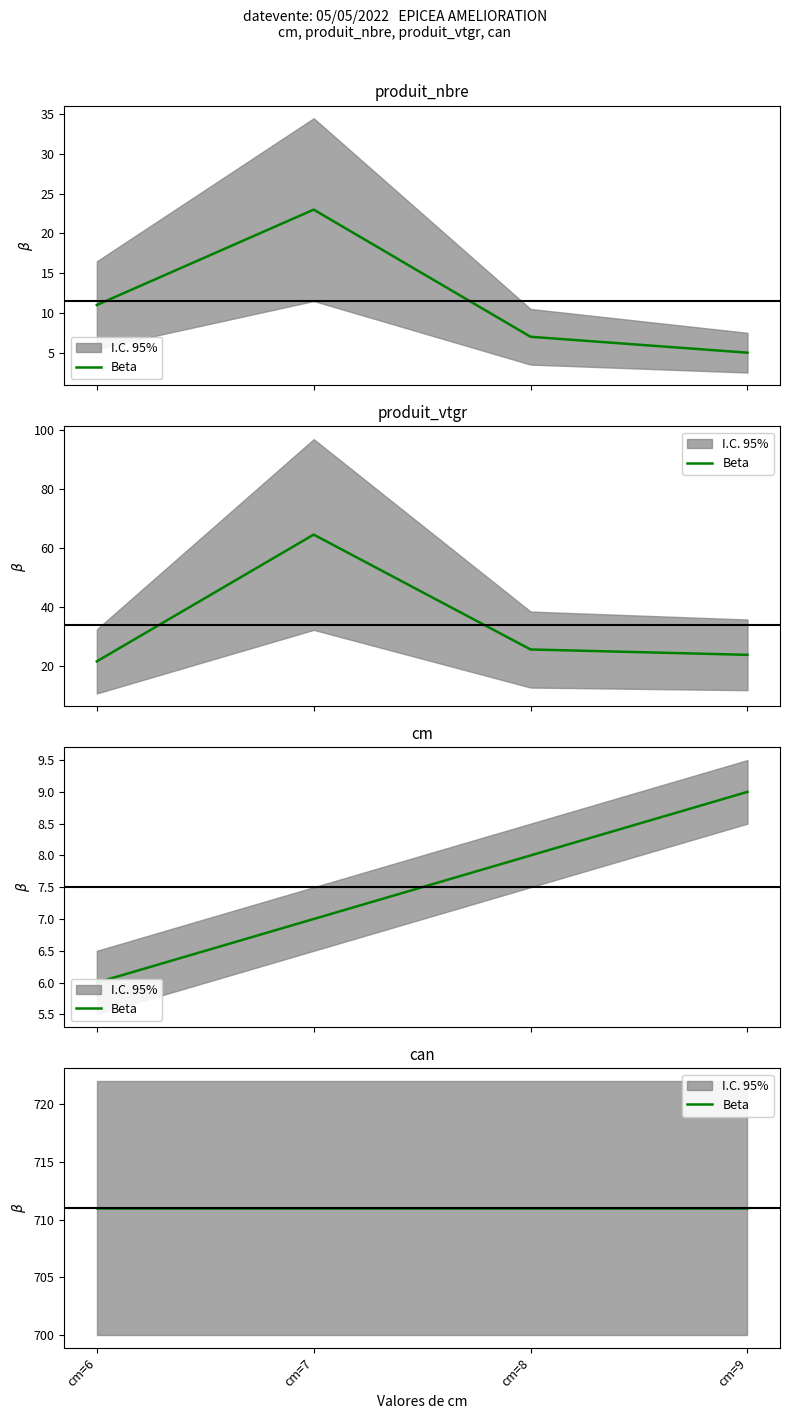

How many values in the produit_nbre series exceed 11?

1